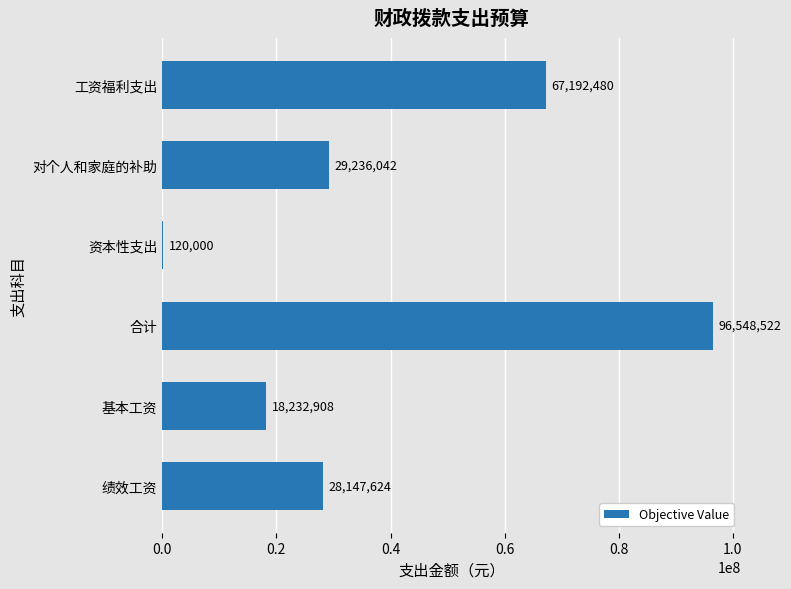

True or false: the data shows 67192480.3 at 工资福利支出.

True